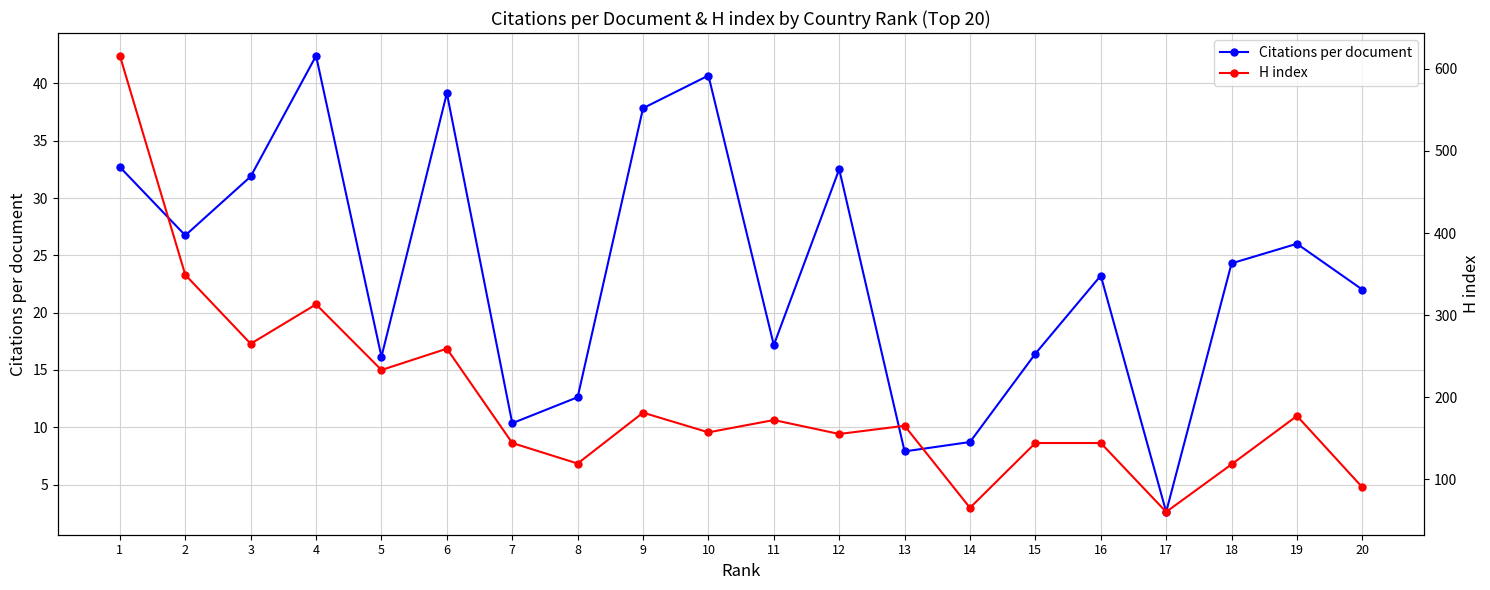

Reading left to right, what are all the values shown in this chart?

Citations per document: 32.7	26.7	31.9	42.4	16.1	39.1	10.3	12.6	37.8	40.7	17.2	32.5	7.9	8.7	16.4	23.2	2.6	24.3	26.0	22.0
H index: 616.0	349.0	265.0	313.0	233.0	259.0	144.0	119.0	181.0	157.0	172.0	155.0	165.0	65.0	144.0	144.0	60.0	118.0	177.0	90.0